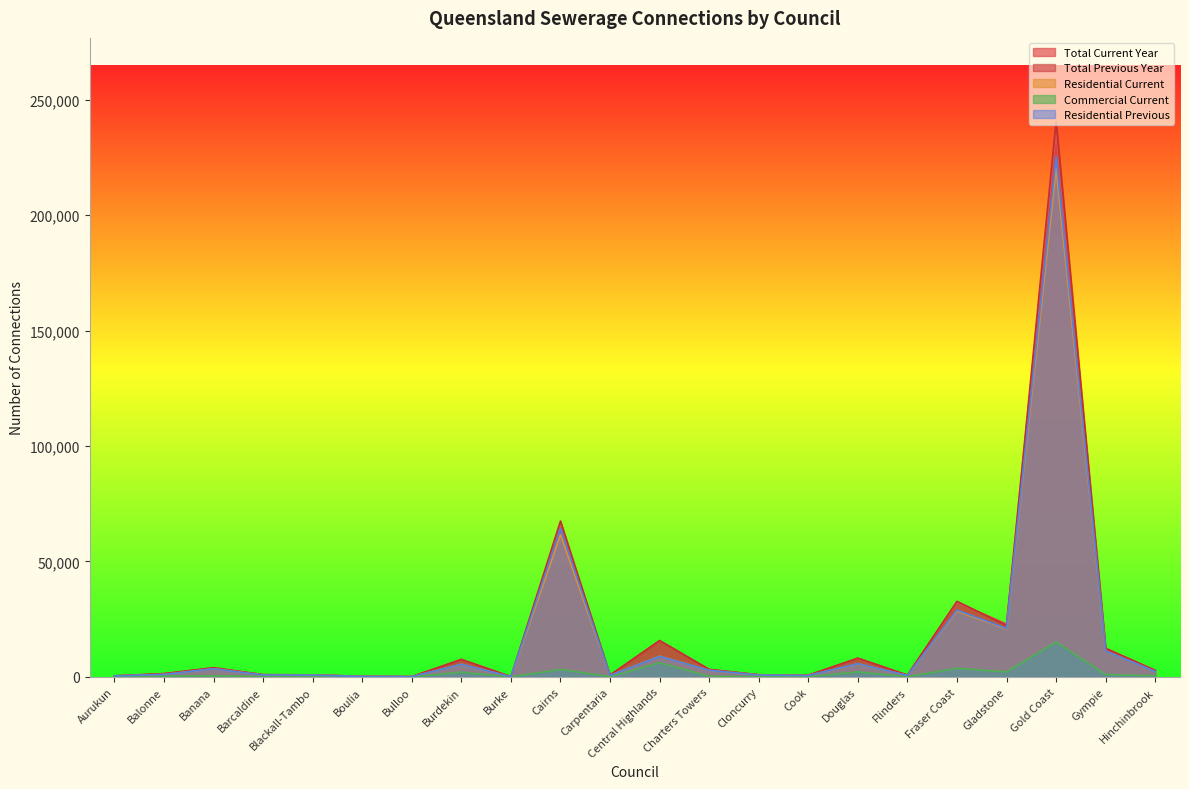

Does the chart display data point markers on the line(s)?

No